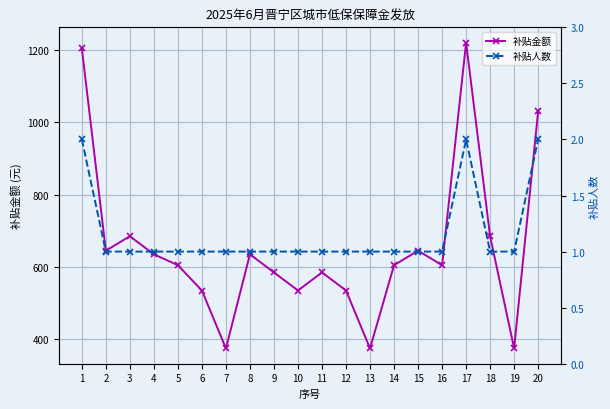

Is it true that 补贴金额 equals 585 at 9?

True